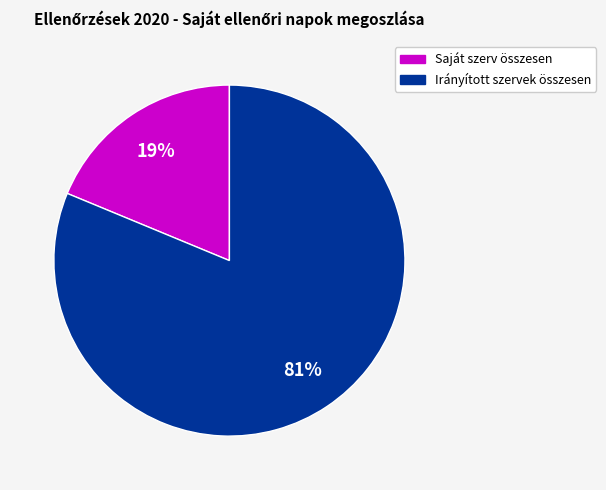

Do Irányított szervek összesen and Saját szerv összesen together represent more than half of the pie?

Yes